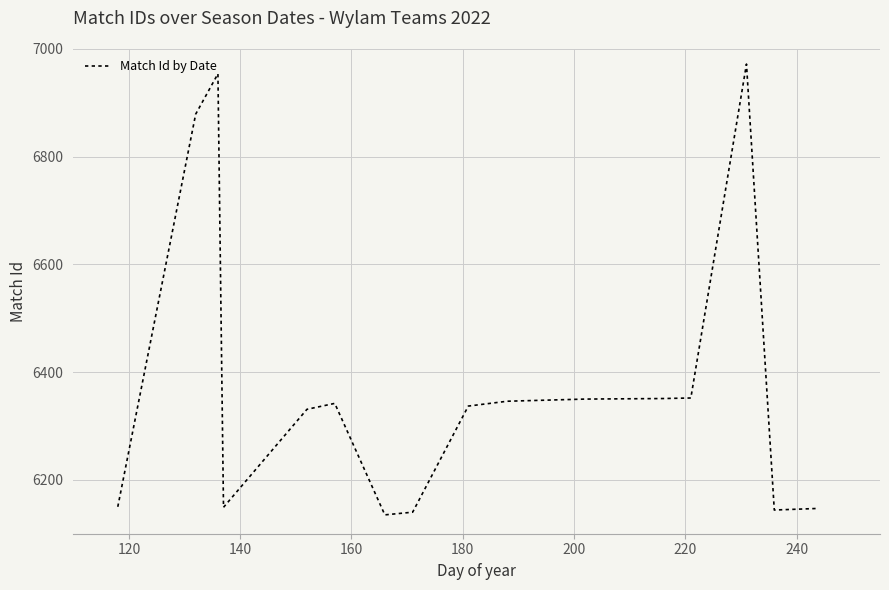

What is the sum of all values?

102079